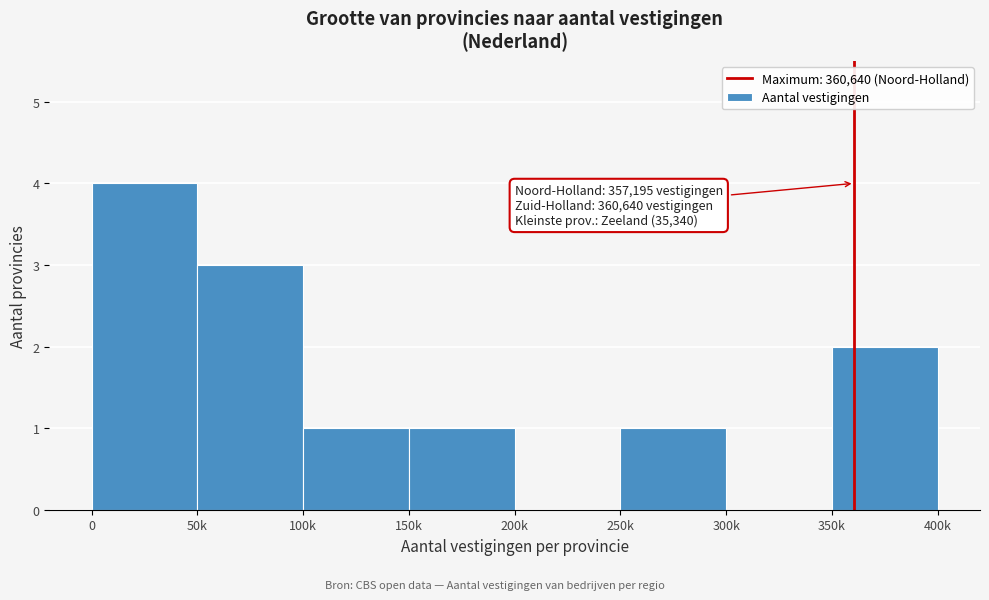

Reading left to right, extract all data points from this chart.

0=4	50k=3	100k=1	150k=1	200k=0	250k=1	300k=0	350k=2